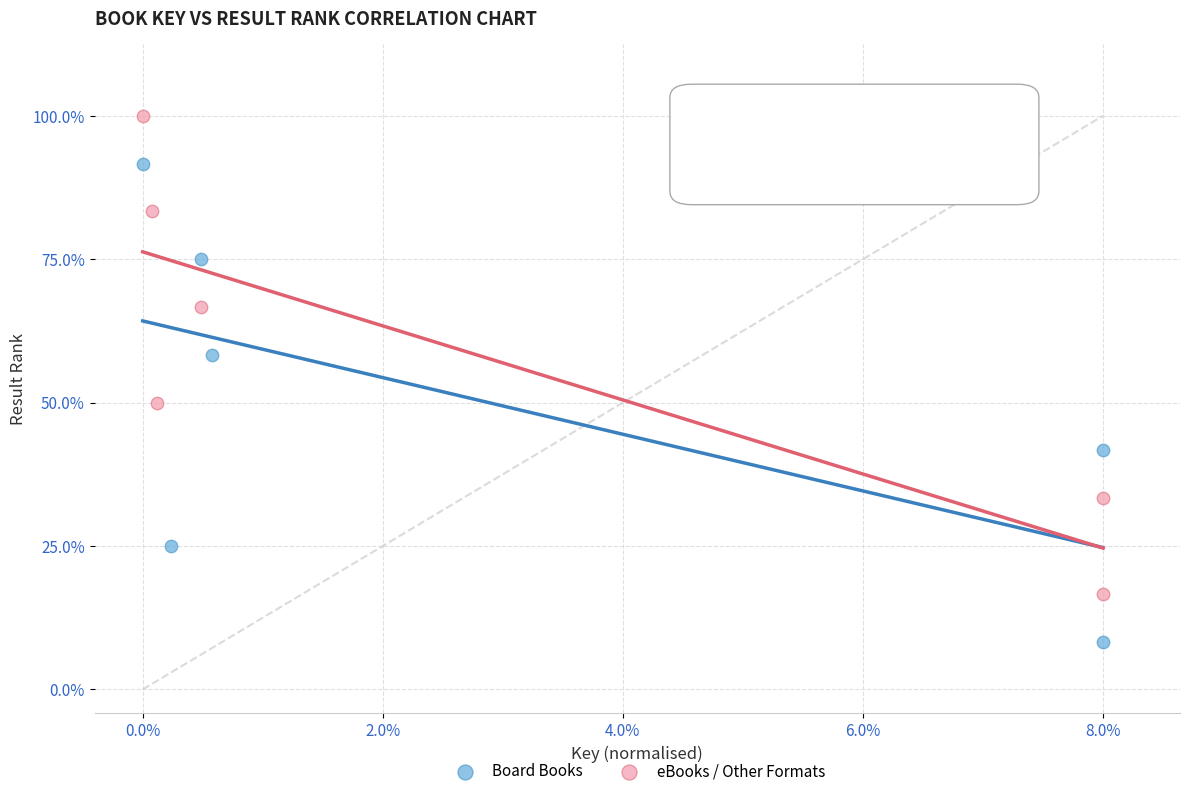

What are all the series names shown in the legend?

Board Books, eBooks / Other Formats